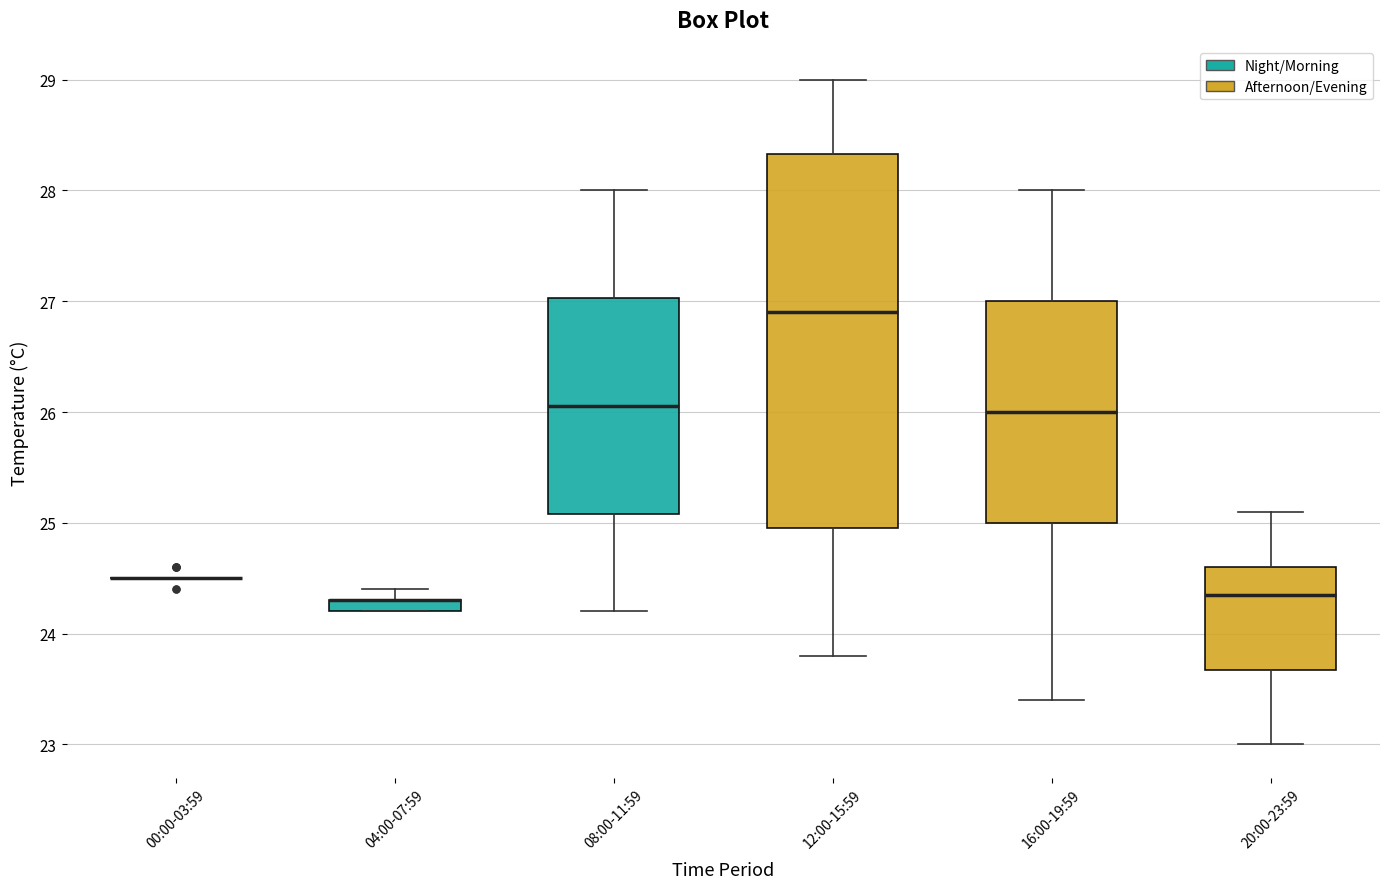

Which box is the tallest, from its lower edge to its upper edge?

12:00-15:59